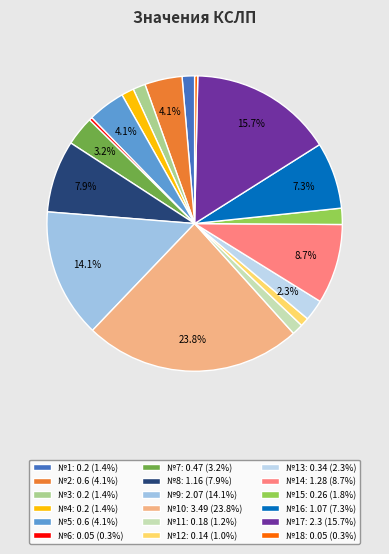

To the nearest percent, what is the average slice percentage?

6%